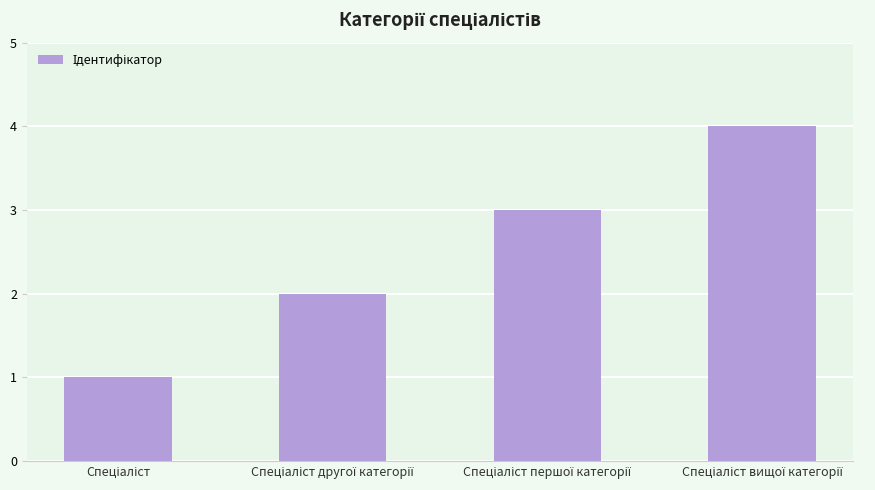

What is the greatest value displayed?

4